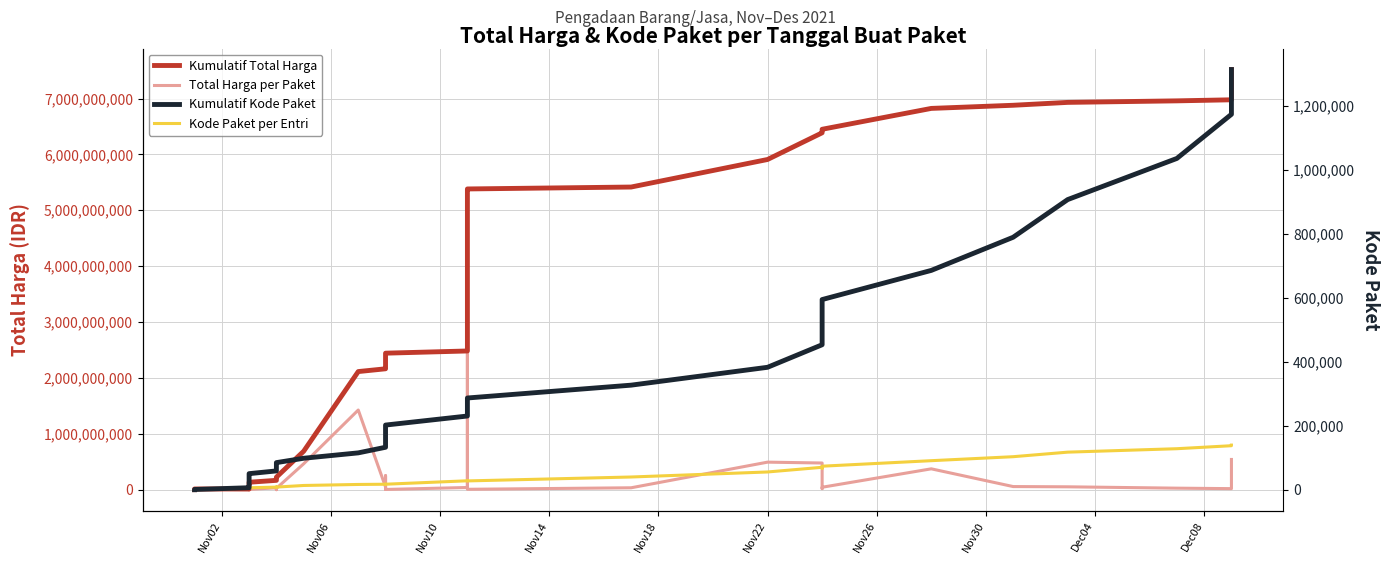

Is it true that Kumulatif Total Harga equals 5909322085 at Nov22?

True